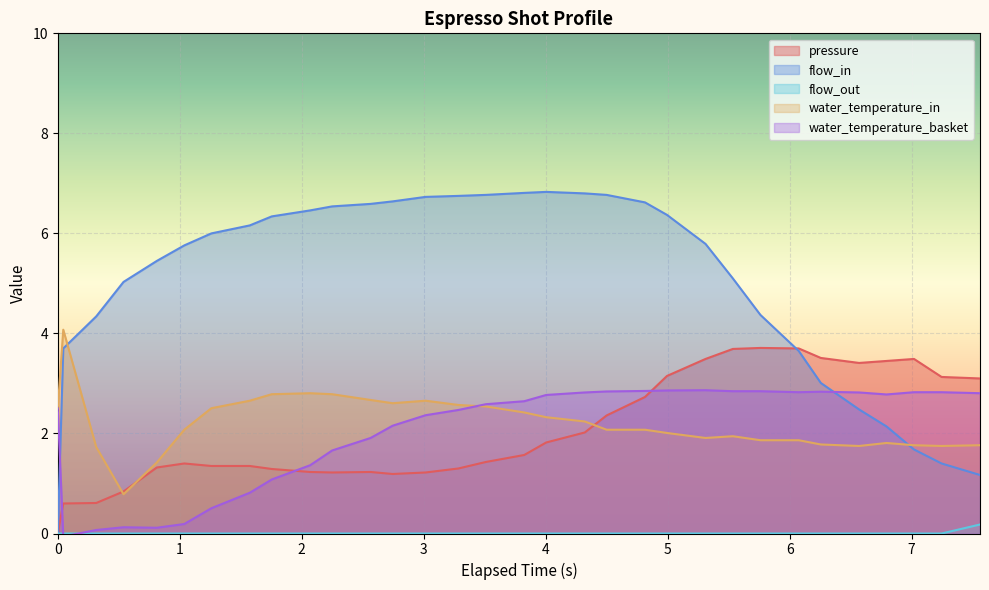

What is the highest value of the water_temperature_in series?

4.1